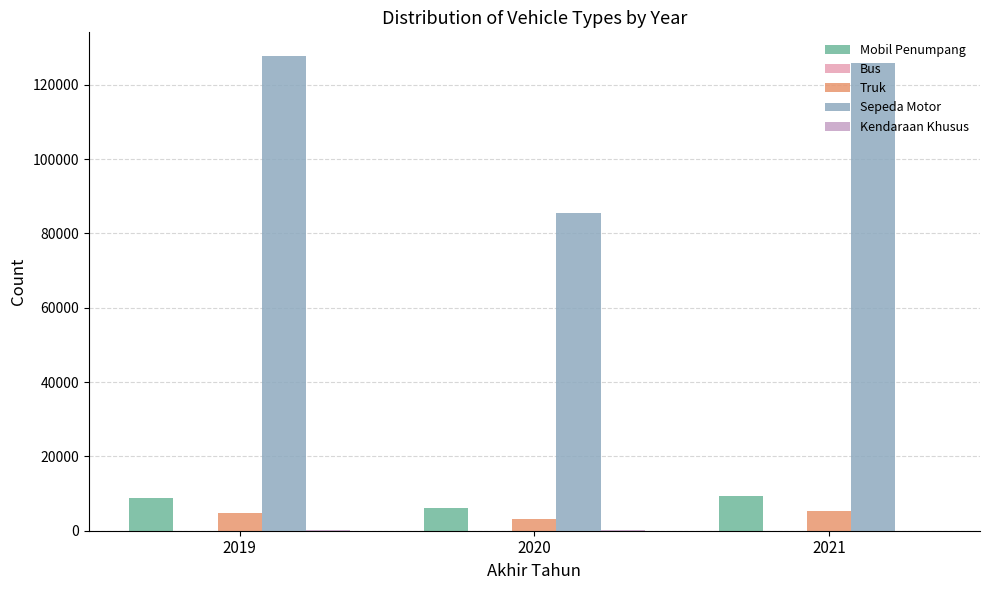

The value of Mobil Penumpang at 2020 is 6018. True or false?

True